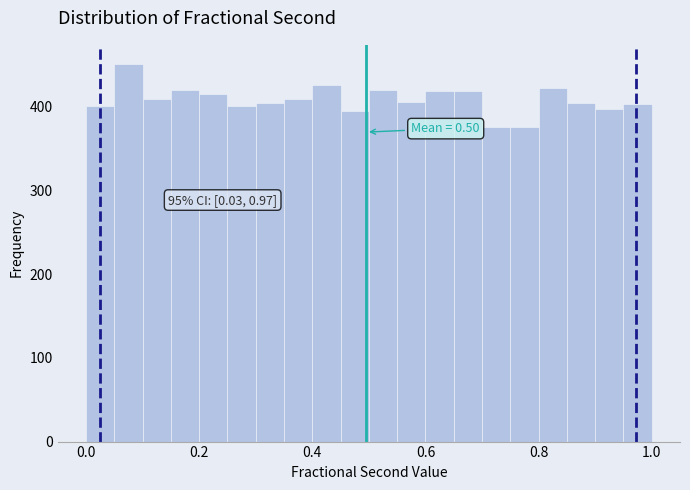

Read against the x-axis, roughly where is the centre of the tallest bar?

0.08